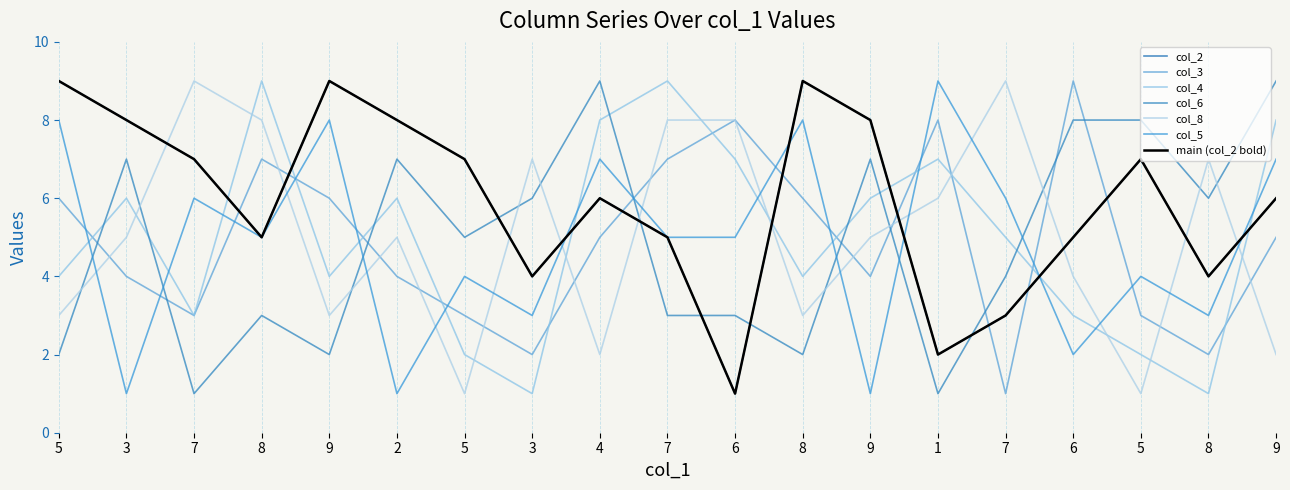

Between 7 and 7, which is larger?

7